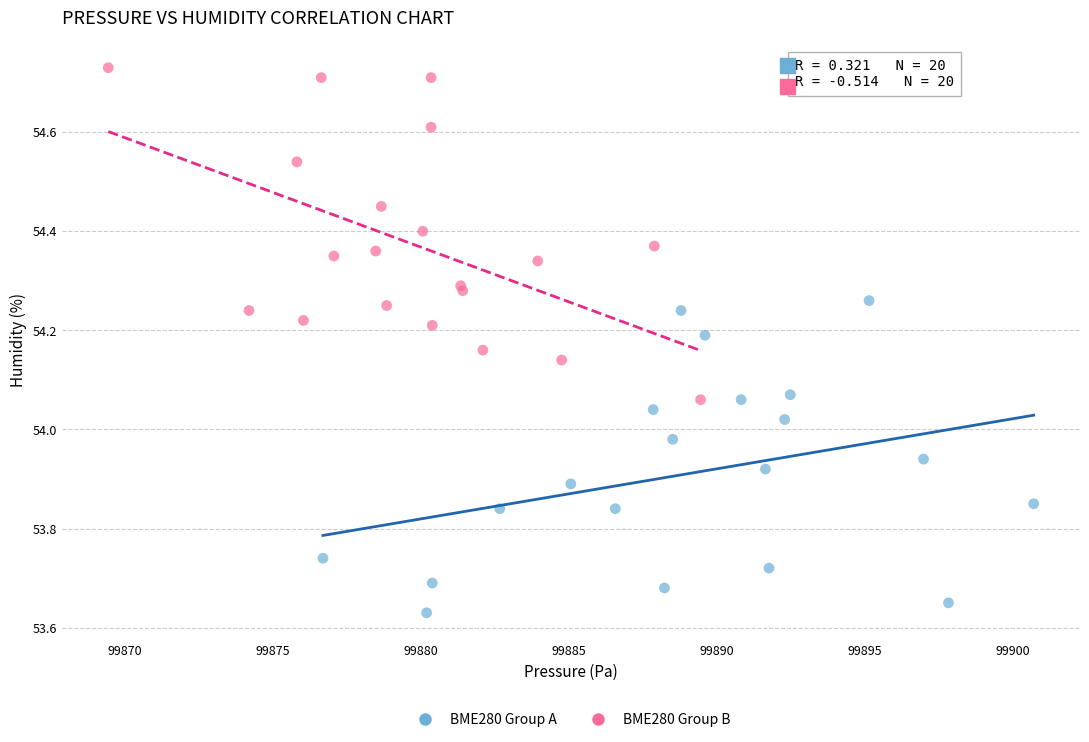

Which series reaches the minimum Y coordinate?

BME280 Group A